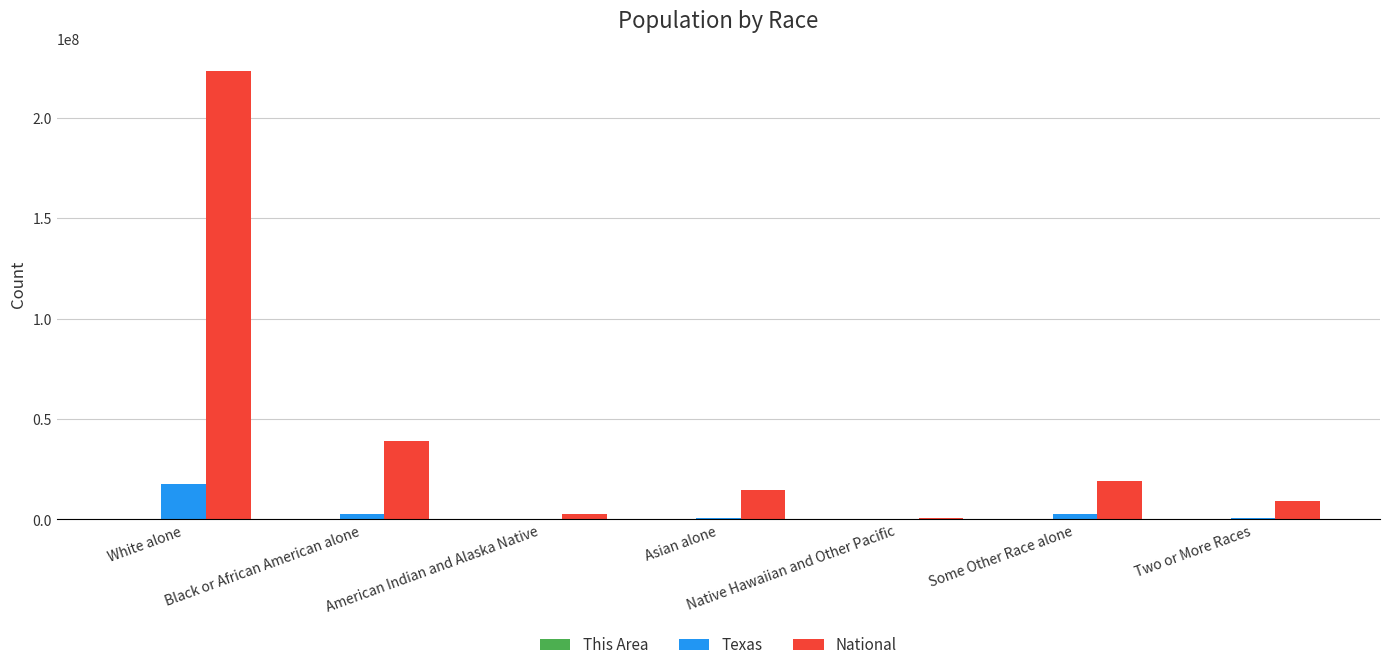

How many categories are shown in the chart?

7